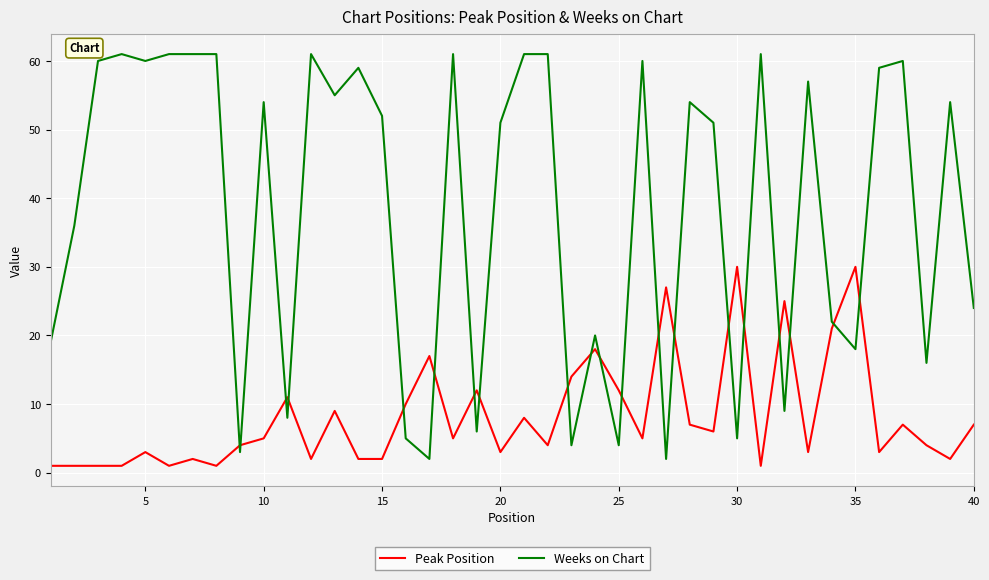

Which series ends up on top after the final intersection of Weeks on Chart and Peak Position?

Weeks on Chart